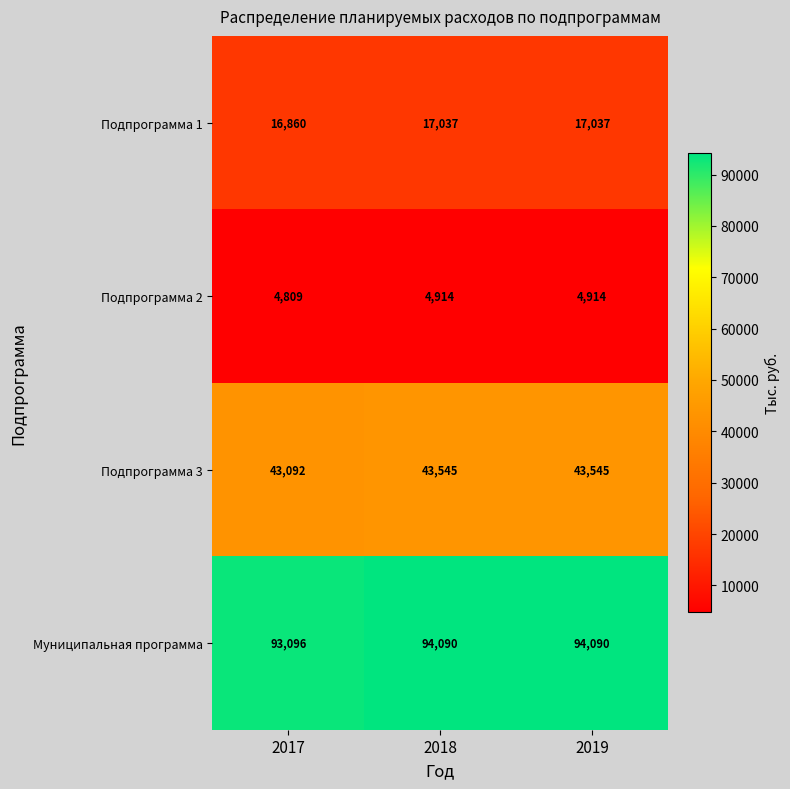

Reading left to right, list all the values displayed in this chart.

Подпрограмма 1: 16860	17037	17037
Подпрограмма 2: 4809	4914	4914
Подпрограмма 3: 43092	43545	43545
Муниципальная программа: 93096	94090	94090